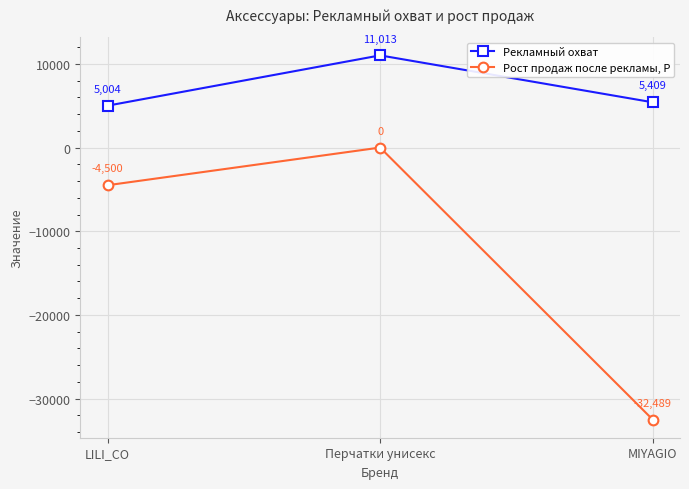

Does the chart display data point markers on the line(s)?

Yes